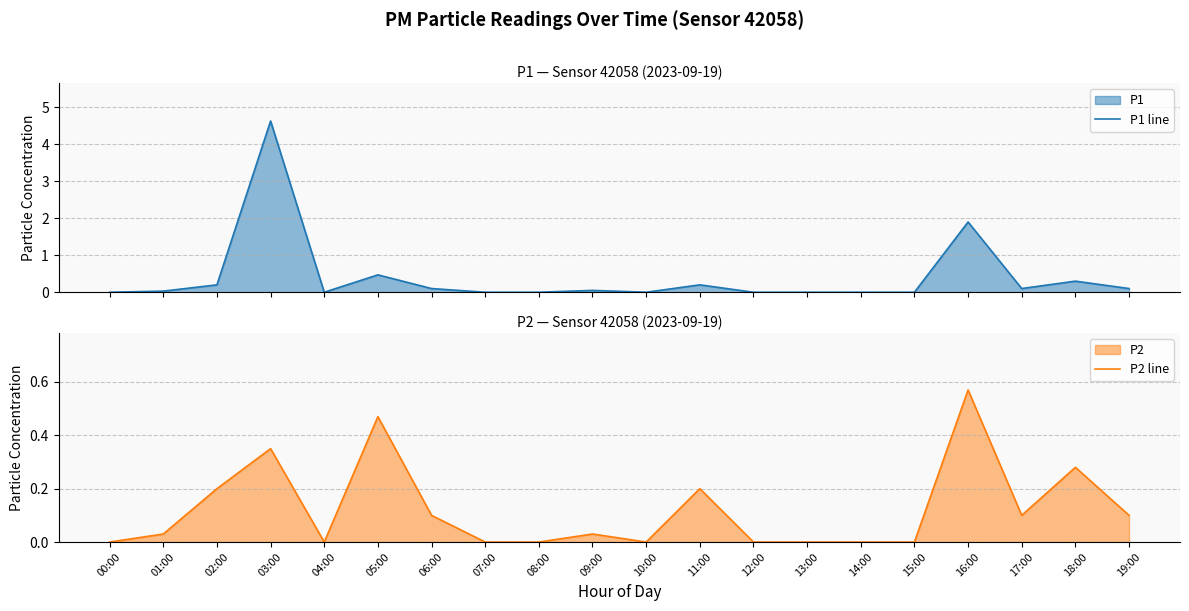

Reading right to left, extract all data points from this chart.

P1 line: 19:00=0.1	18:00=0.3	17:00=0.1	16:00=1.9	15:00=0.0	14:00=0.0	13:00=0.0	12:00=0.0	11:00=0.2	10:00=0.0	09:00=0.1	08:00=0.0	07:00=0.0	06:00=0.1	05:00=0.5	04:00=0.0	03:00=4.6	02:00=0.2	01:00=0.0	00:00=0.0
P2 line: 19:00=0.1	18:00=0.3	17:00=0.1	16:00=0.6	15:00=0.0	14:00=0.0	13:00=0.0	12:00=0.0	11:00=0.2	10:00=0.0	09:00=0.0	08:00=0.0	07:00=0.0	06:00=0.1	05:00=0.5	04:00=0.0	03:00=0.3	02:00=0.2	01:00=0.0	00:00=0.0